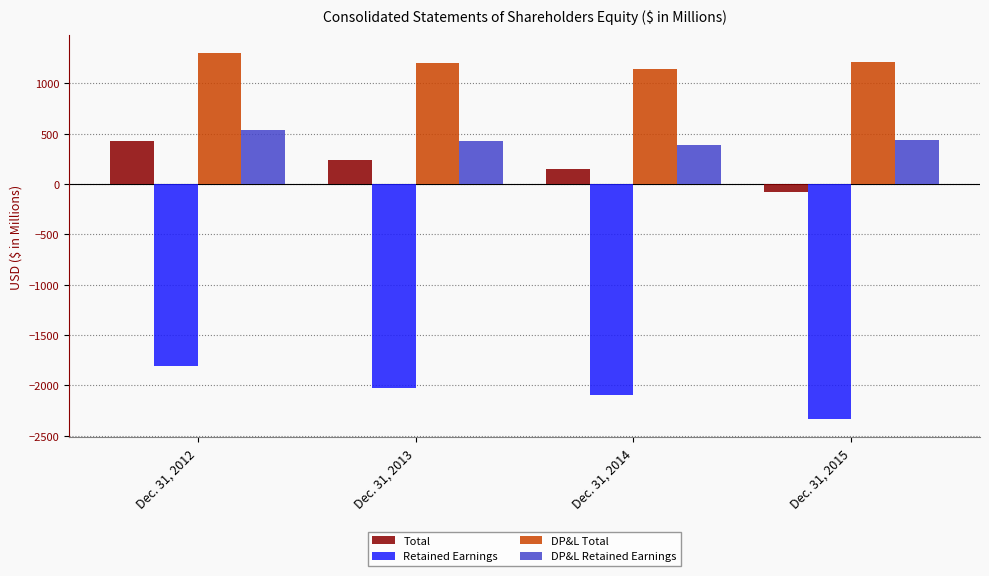

Rank the series by their maximum value, from lowest to highest.

Retained Earnings, Total, DP&L Retained Earnings, DP&L Total